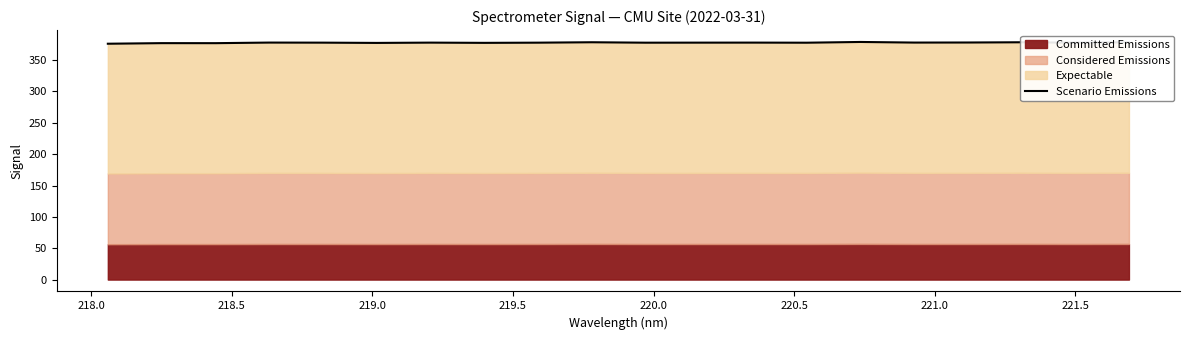

What is the value of the 7th point from the left?

377.8